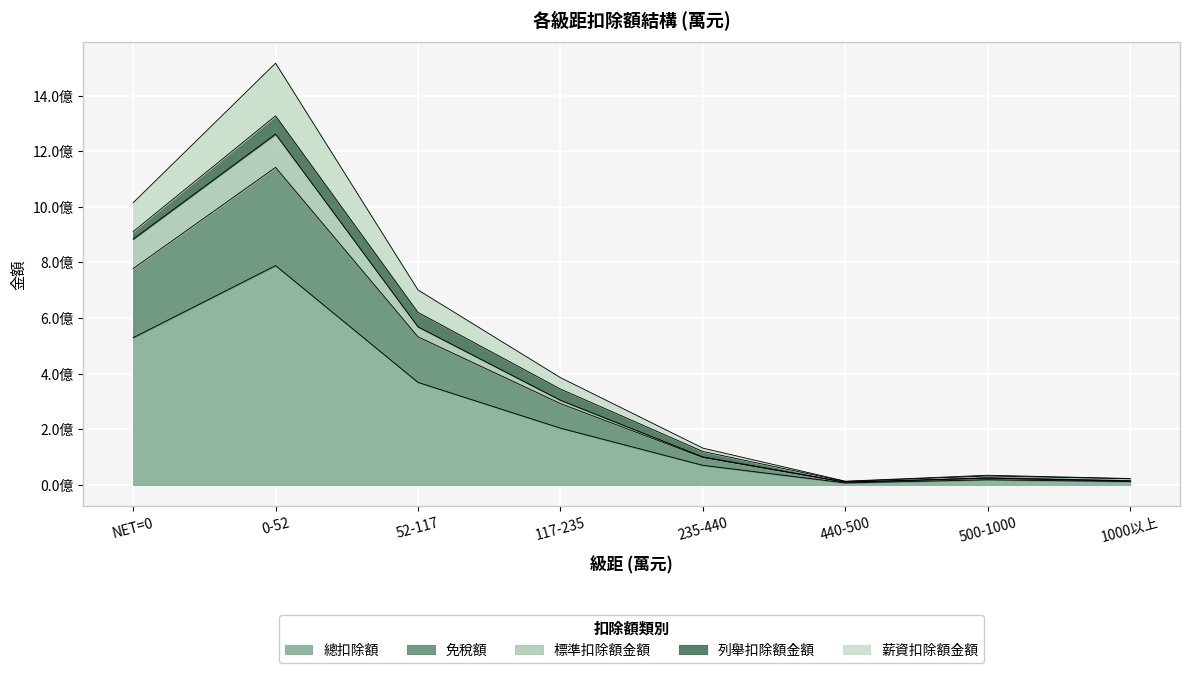

What are all the series names shown in the legend?

總扣除額, 免稅額, 標準扣除額金額, 列舉扣除額金額, 薪資扣除額金額